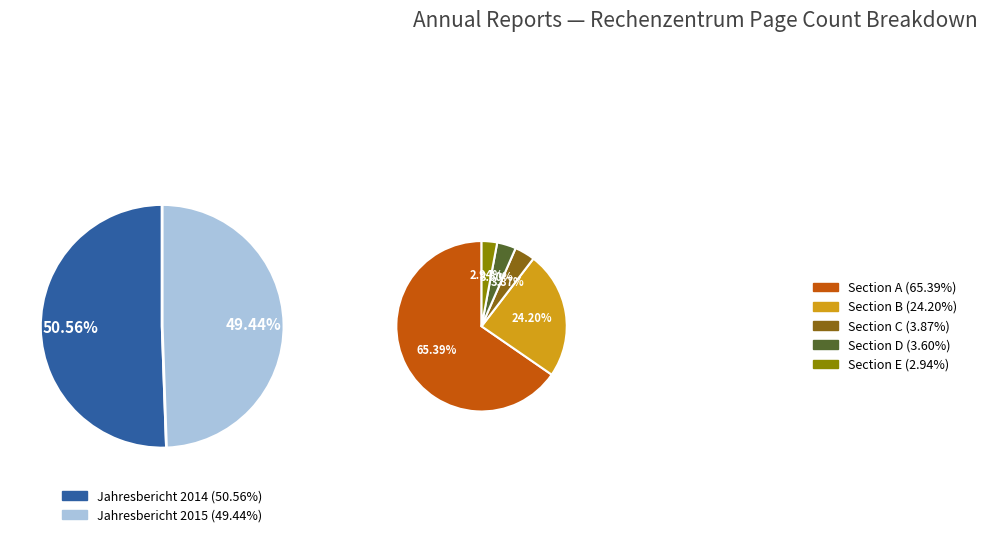

To the nearest percent, what portion does Jahresbericht 2014 (90) represent?

51%